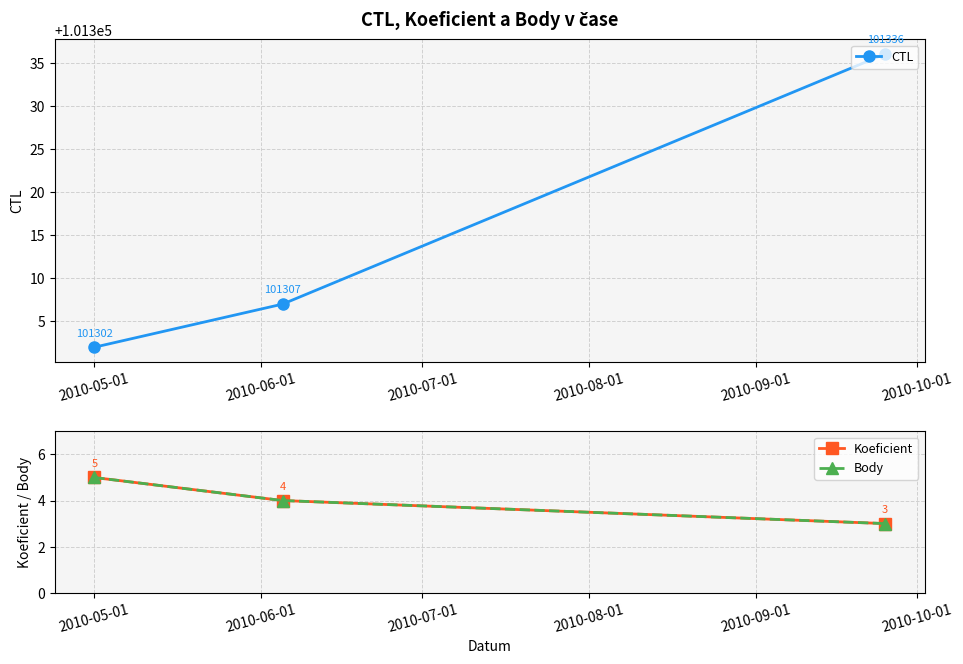

Count the number of data series in this chart.

3